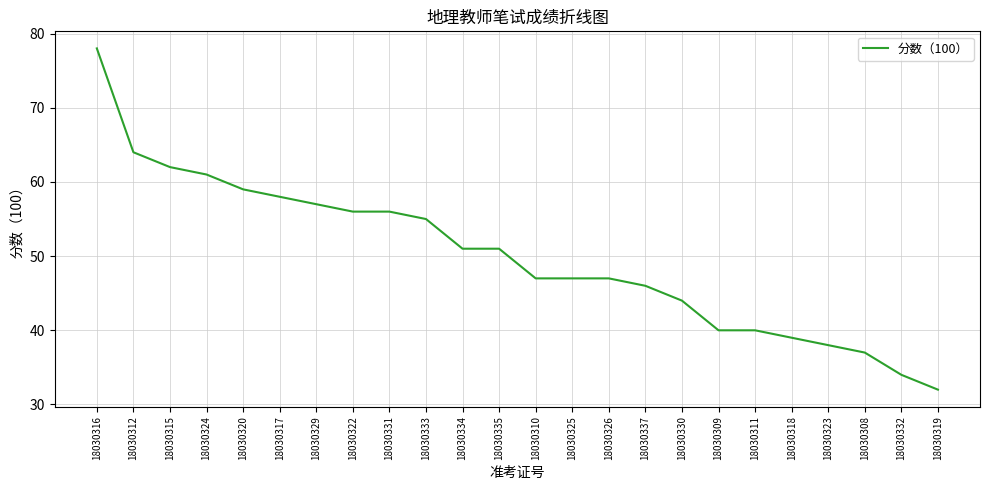

Between 18030333 and 18030311, which is larger?

18030333